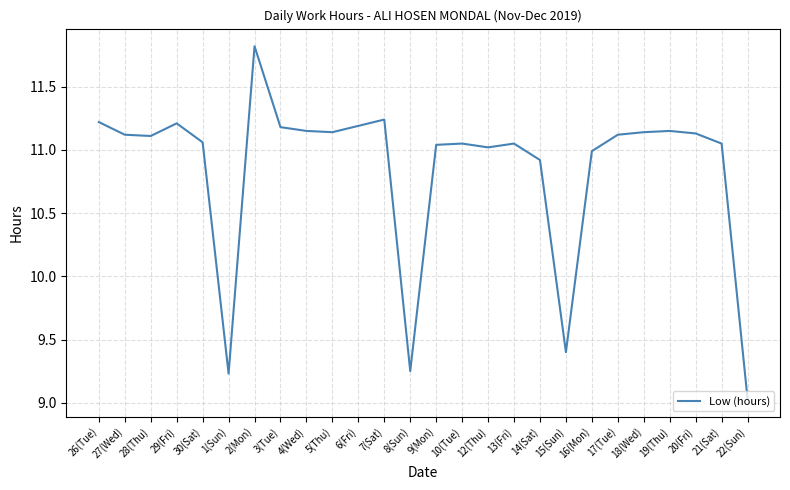

Is it true that the value at 8(Sun) is 9.2?

True